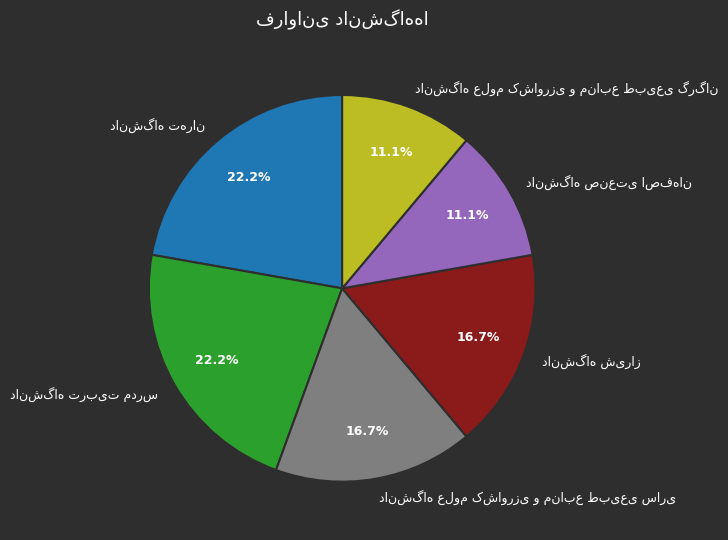

Is there any slice that represents more than half of the pie?

No